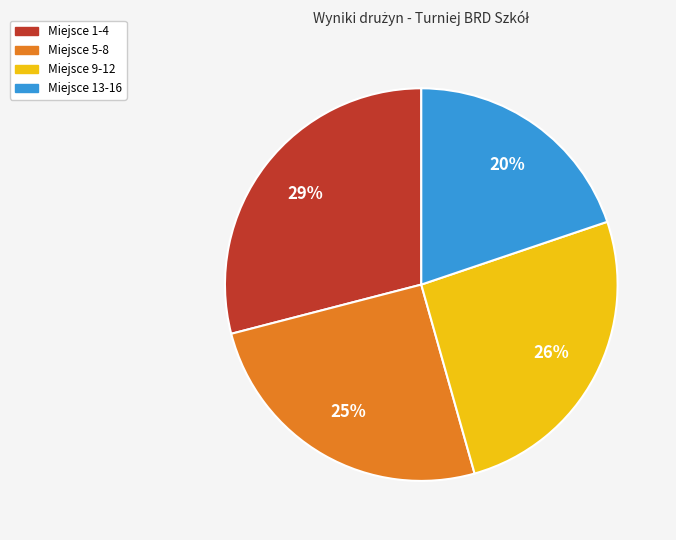

To the nearest percent, what is the average slice percentage?

25%